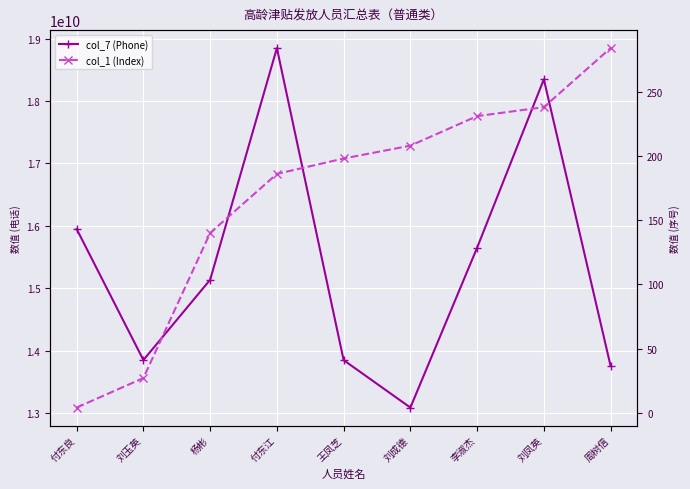

List the series in order of their overall mean, highest first.

col_7 (Phone), col_1 (Index)